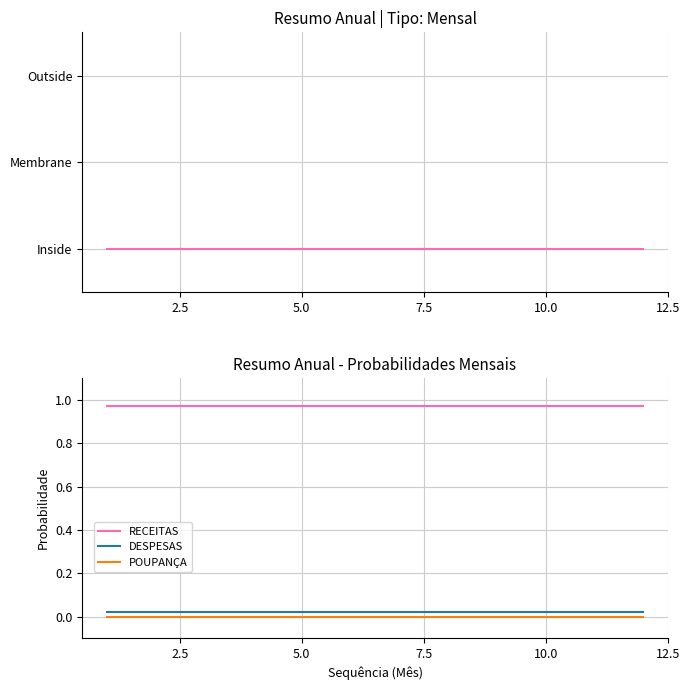

Is the value of POUPANÇA at 7.5 greater than the value of DESPESAS at 8?

No